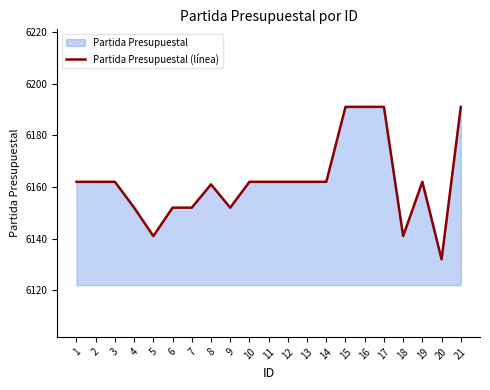

Reading right to left, extract all data points from this chart.

6191	6132	6162	6141	6191	6191	6191	6162	6162	6162	6162	6162	6152	6161	6152	6152	6141	6152	6162	6162	6162